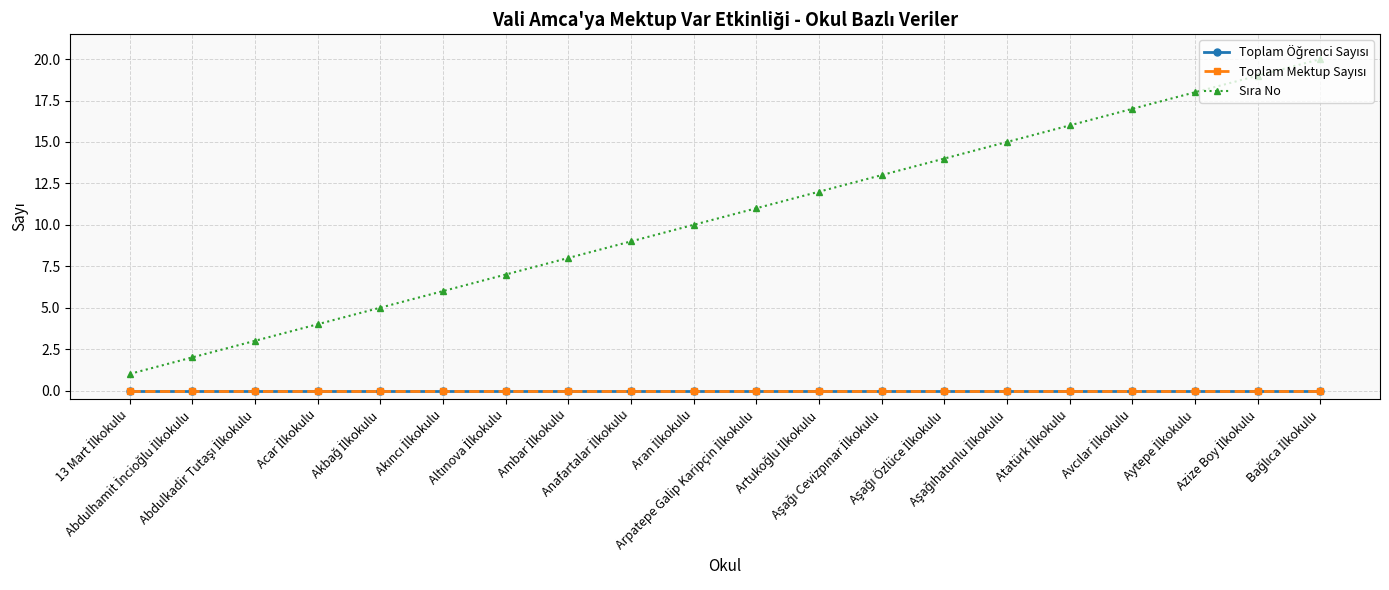

Is this an area chart (filled region under the line)?

No